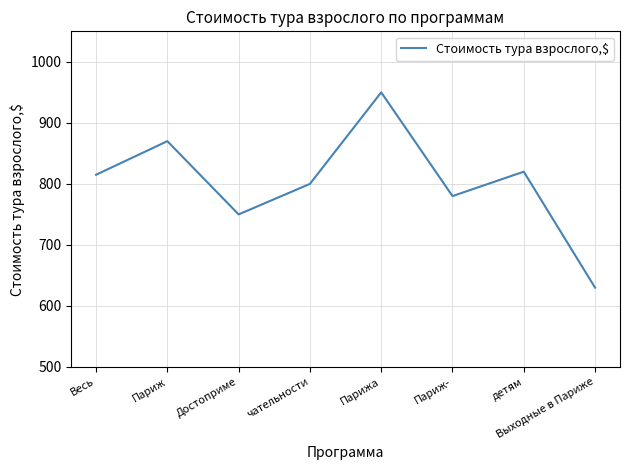

Does the chart have visible grid lines?

Yes